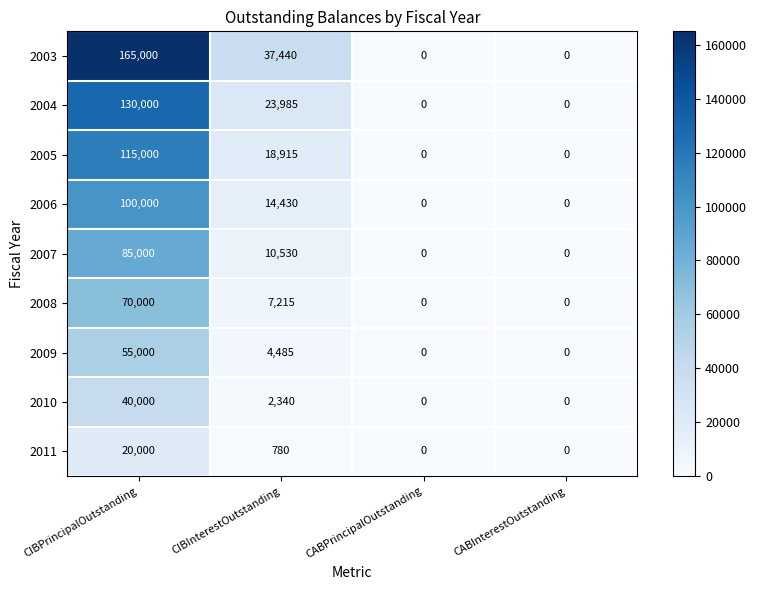

Which label corresponds to the largest value in the chart?

CIBPrincipalOutstanding